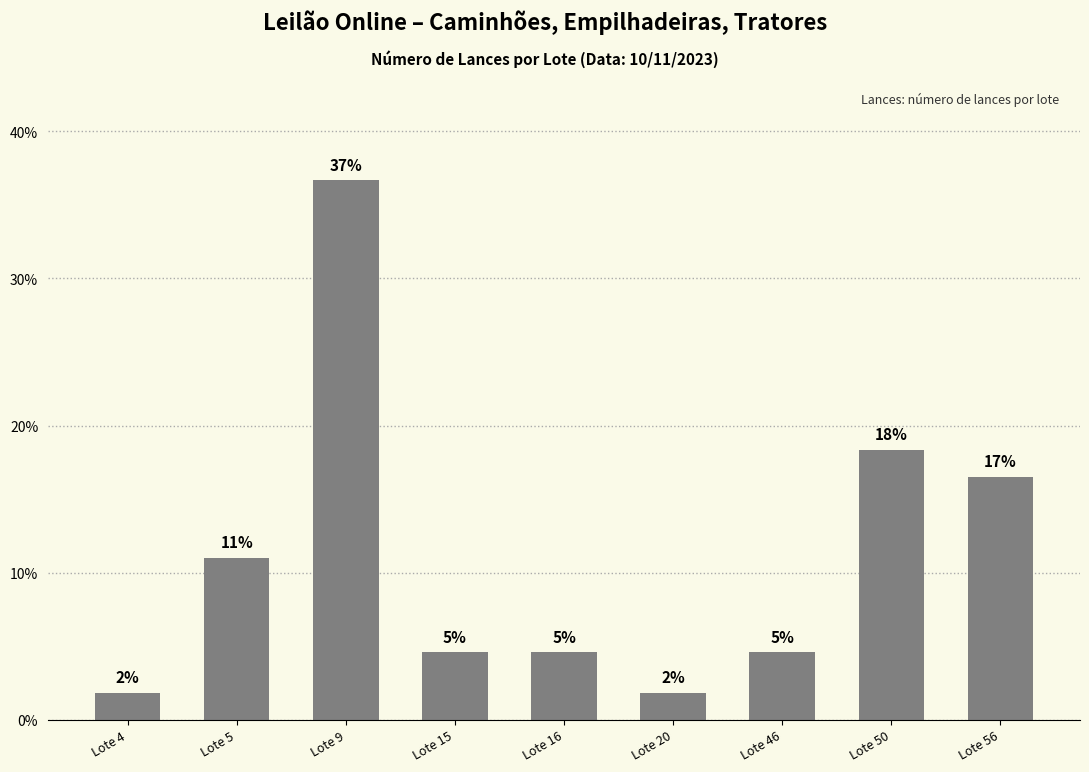

Rank the categories by value from highest to lowest.

Lote 9, Lote 50, Lote 56, Lote 5, Lote 15, Lote 16, Lote 46, Lote 4, Lote 20